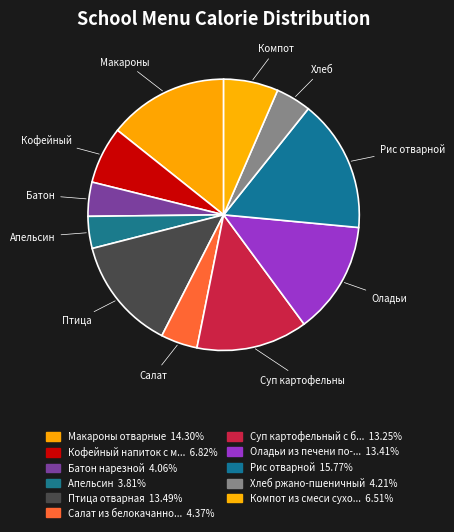

How many slices are in this pie chart?

11